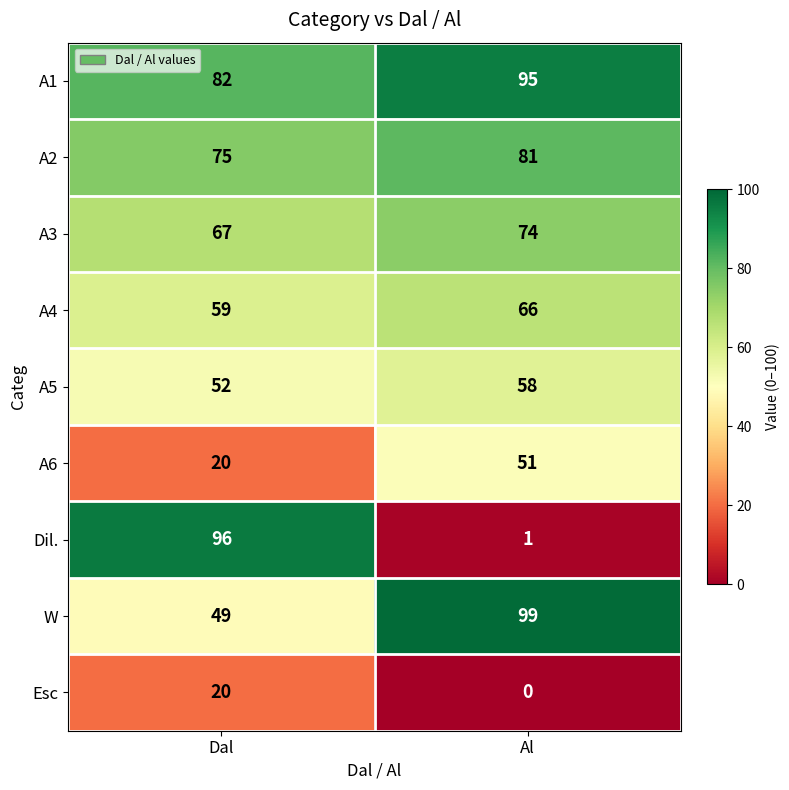

True or false: A1 has a value of 82 at Dal.

True